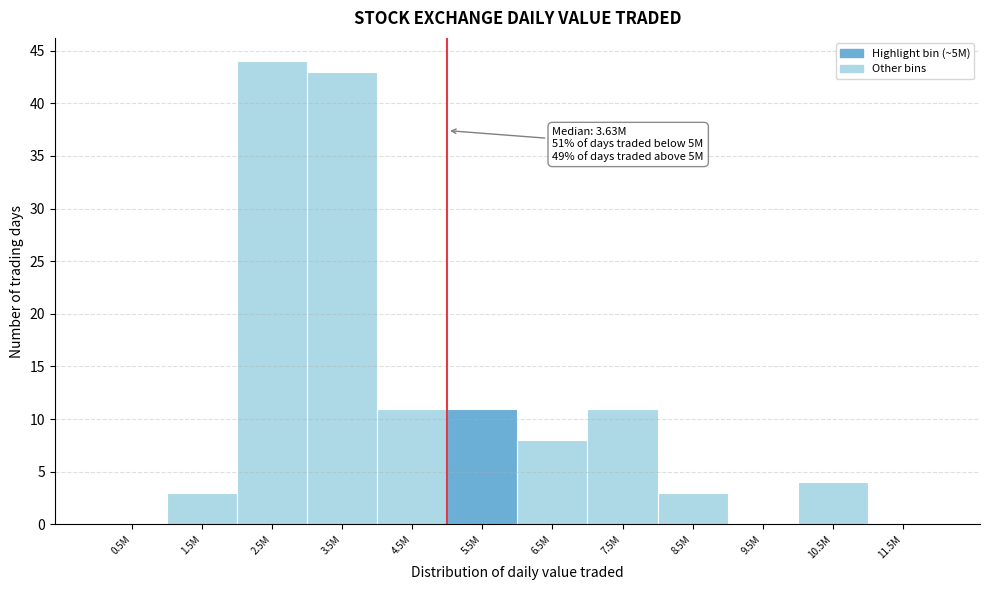

Reading left to right, what are all the values shown in this chart?

0.5M=0	1.5M=3	2.5M=44	3.5M=43	4.5M=11	5.5M=11	6.5M=8	7.5M=11	8.5M=3	9.5M=0	10.5M=4	11.5M=0